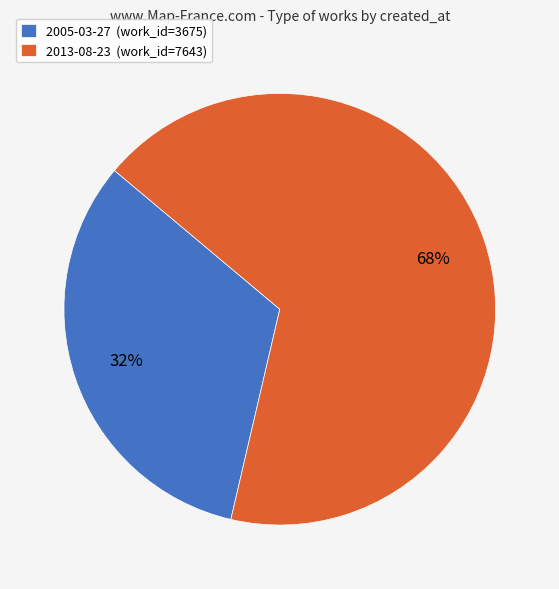

Does 2013-08-23 represent more than half of the total?

Yes